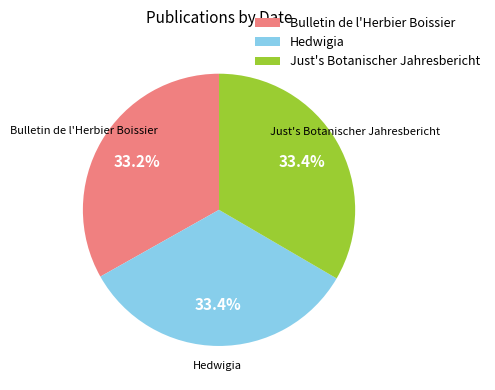

True or false: Bulletin de l'Herbier Boissier accounts for 33% of the total.

True